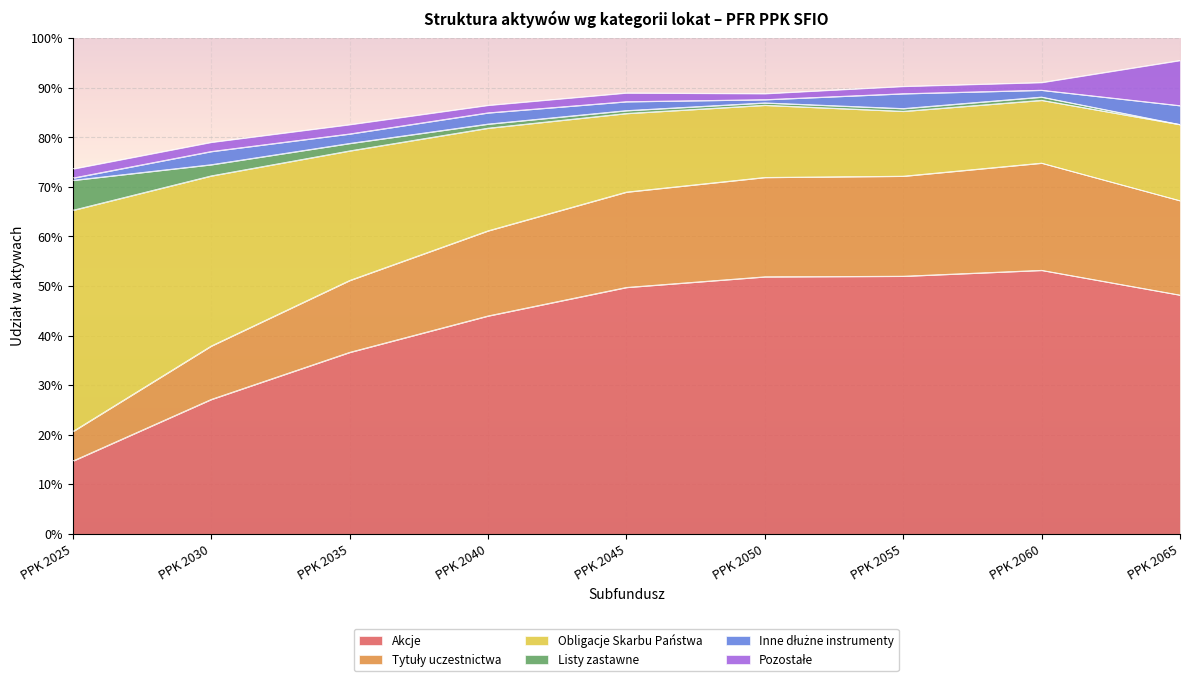

What is the value of the Akcje point at the 6th from the left?

0.5